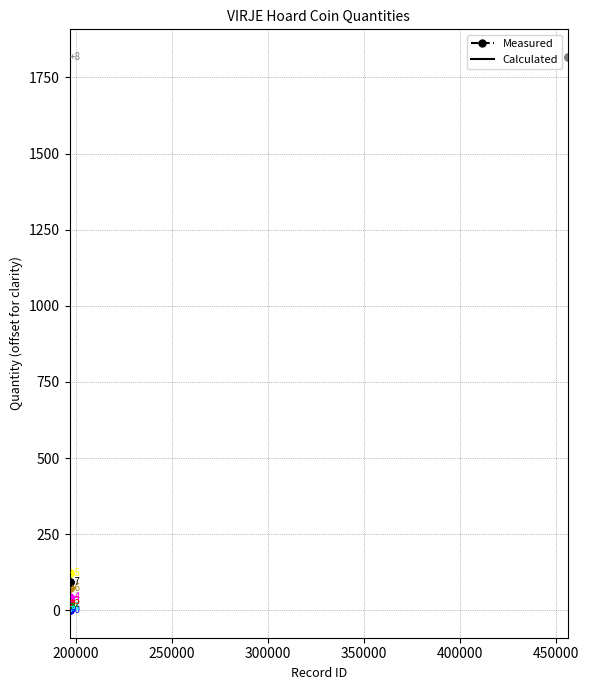

At 196655, list the series in order from largest to smallest.

terminalYear2, terminalYear1, latitude, longitude, quantity